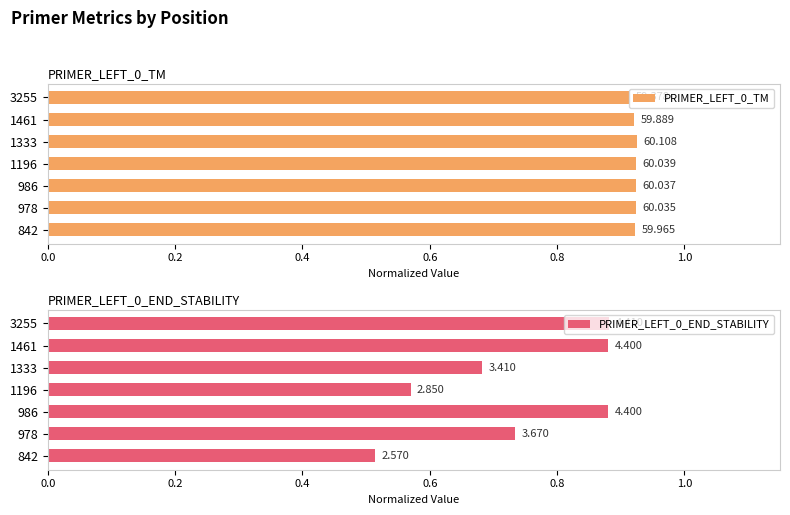

How many bars are there in total?

14